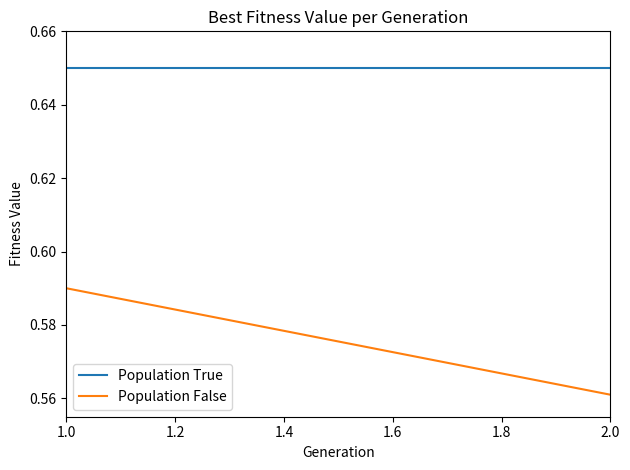

At which label is Population True closest to 0?

1.0